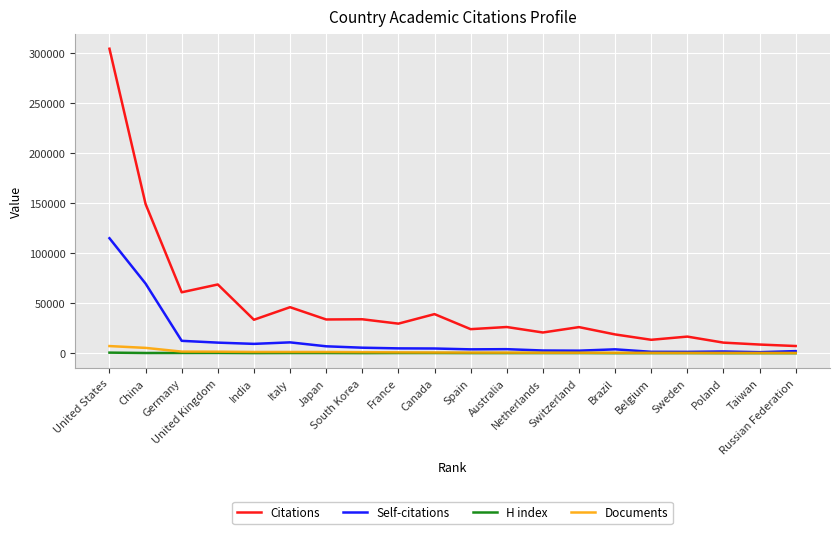

What position from the right is Spain?

10